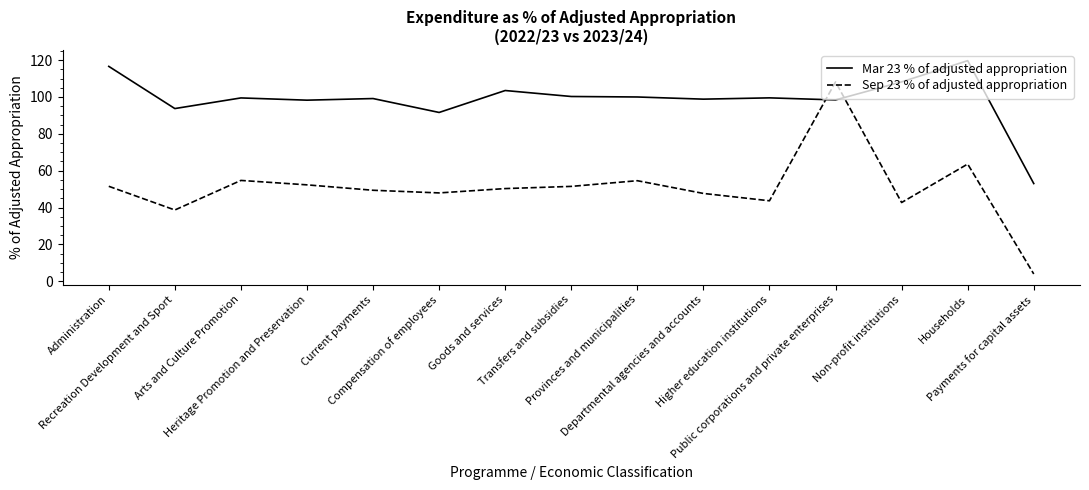

What is the difference between the maximum and minimum values in the Mar 23 % of adjusted appropriation series?

66.7